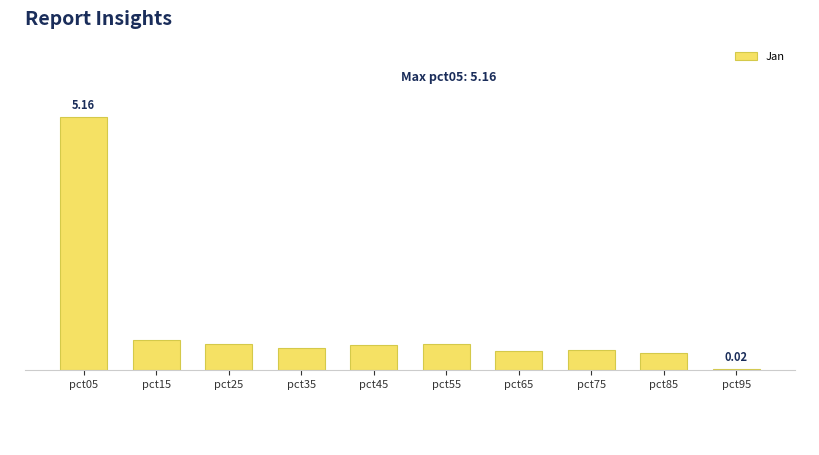

What is the change in value from pct55 to pct75?

-0.1